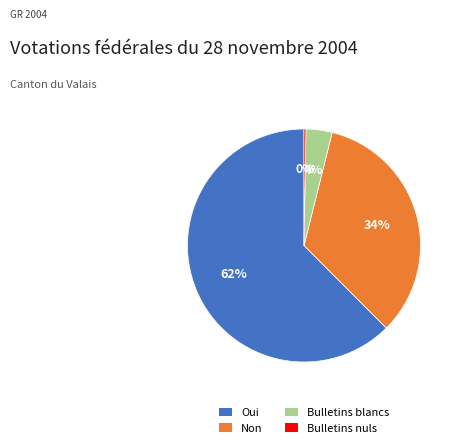

Is there any slice that represents more than half of the pie?

Yes